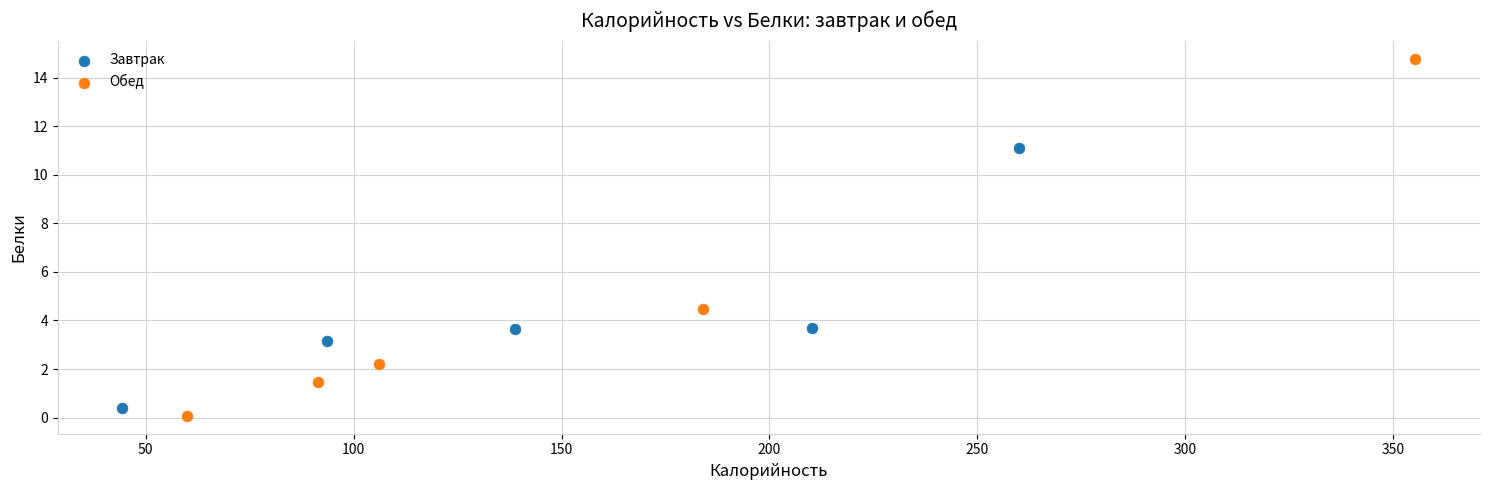

Which series has the largest Y range (max minus min)?

Обед